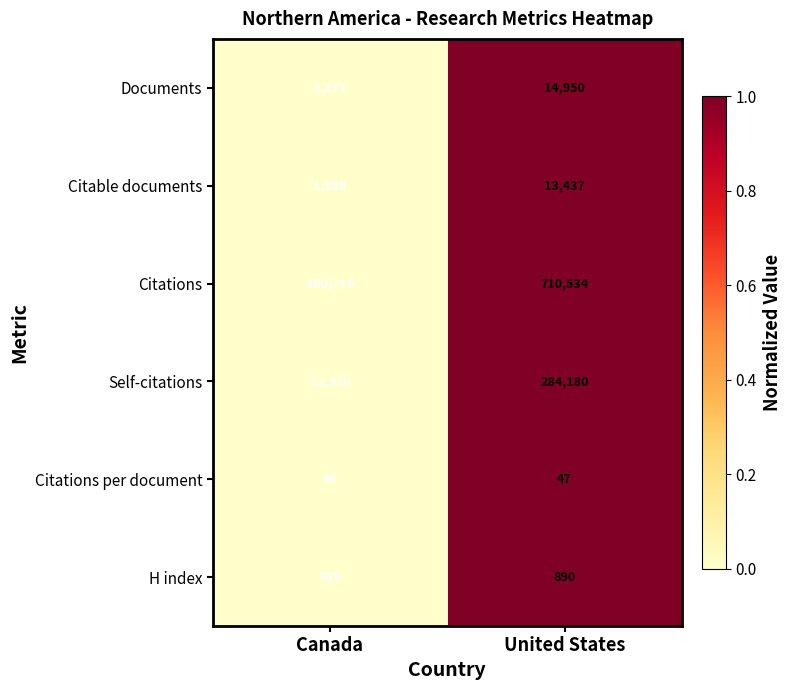

Reading left to right, transcribe all the data shown in this chart.

Documents: 2171	14950
Citable documents: 1989	13437
Citations: 100715	710534
Self-citations: 11910	284180
Citations per document: 46	47
H index: 455	890